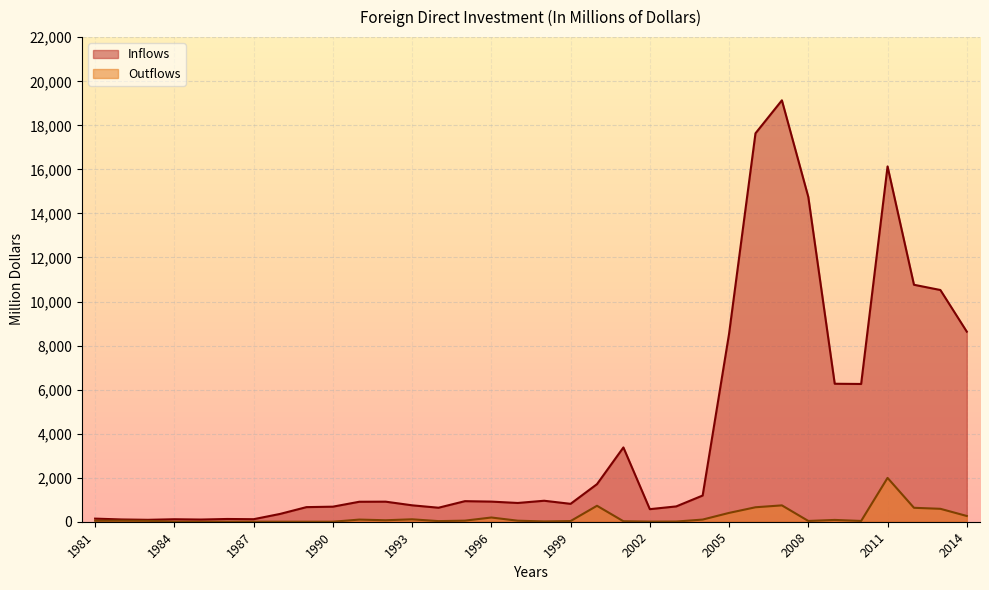

Which category has the lowest value across all series?

1984